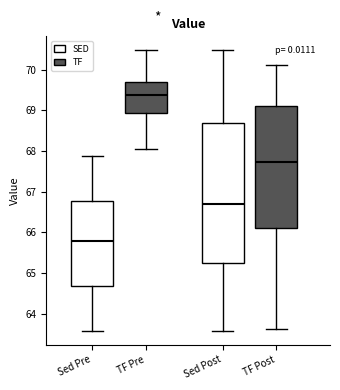

Reading left to right, read every box against the y-axis: the position of its median line, the range the box covers, and the ends of its whiskers. The values are not printed on the chart, so give them approximately, as read against the axis.

Sed Pre: median 65.8, box 64.7 to 66.8, whiskers 63.6 to 67.9
TF Pre: median 69.4, box 68.9 to 69.7, whiskers 68.1 to 70.5
Sed Post: median 66.7, box 65.2 to 68.7, whiskers 63.6 to 70.5
TF Post: median 67.7, box 66.1 to 69.1, whiskers 63.6 to 70.1